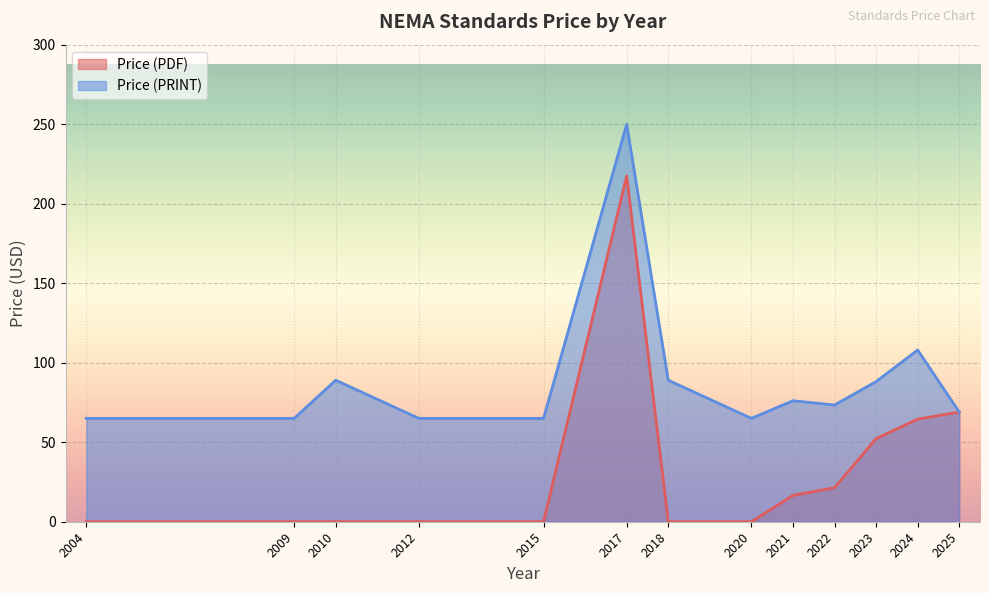

Between 2021 and 2020, which is larger?

2021